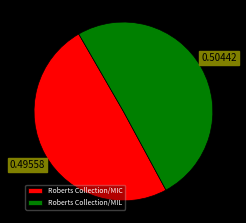

Which category has the biggest portion of the pie?

Roberts Collection/MIL